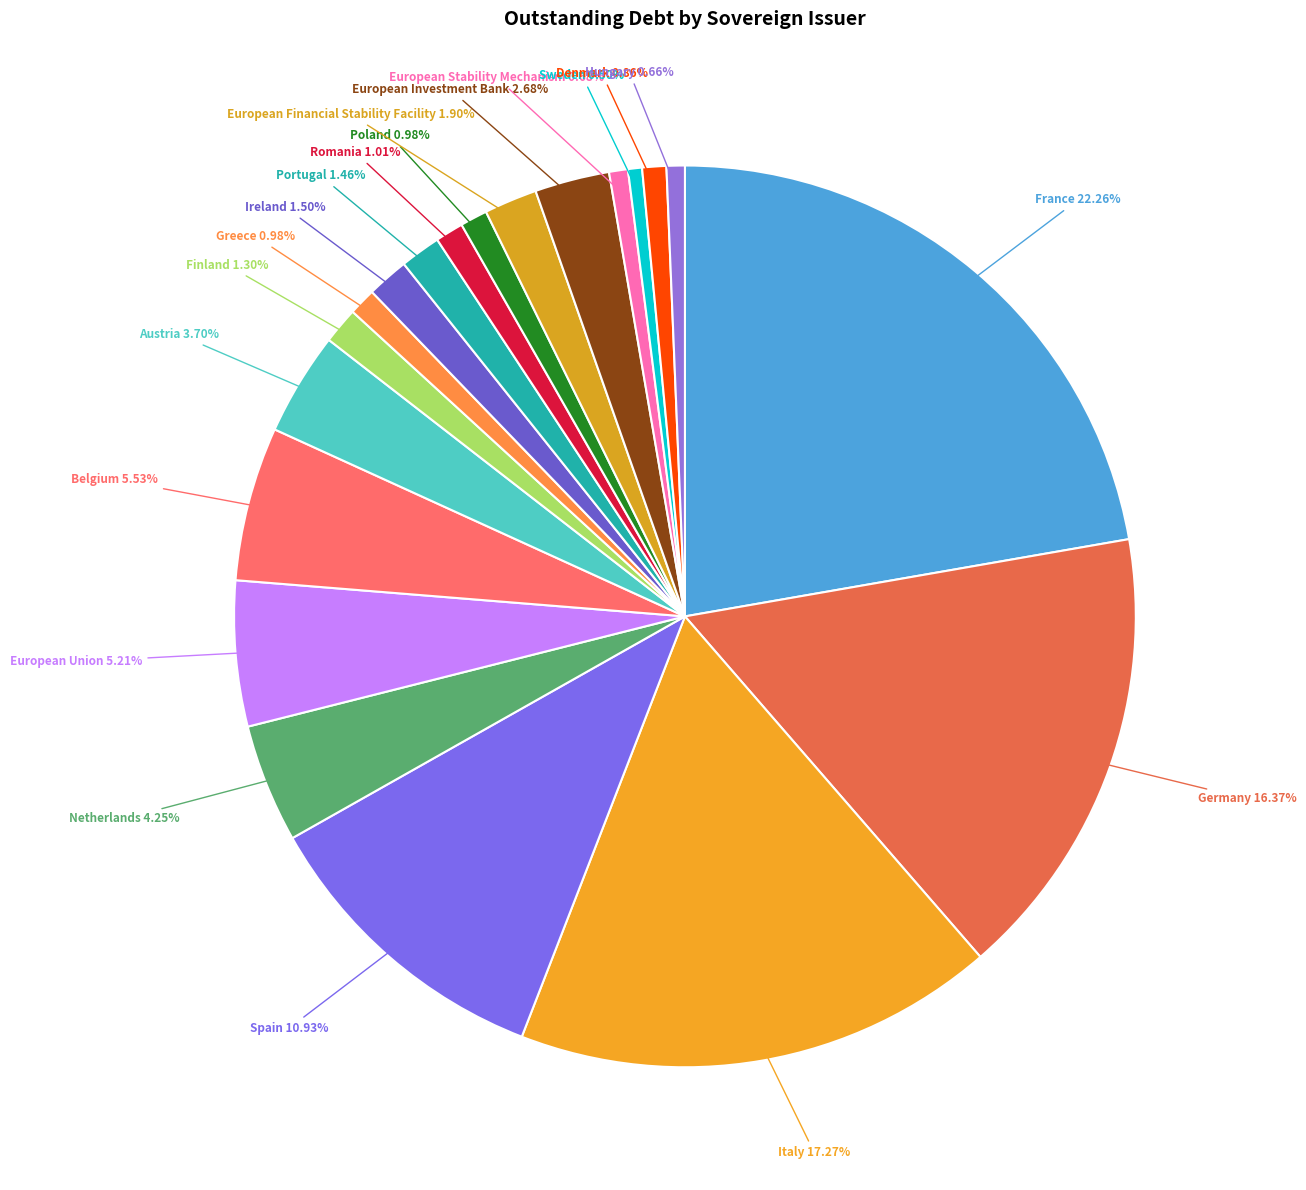

To the nearest percent, what portion does European Financial Stability Facility represent?

2%